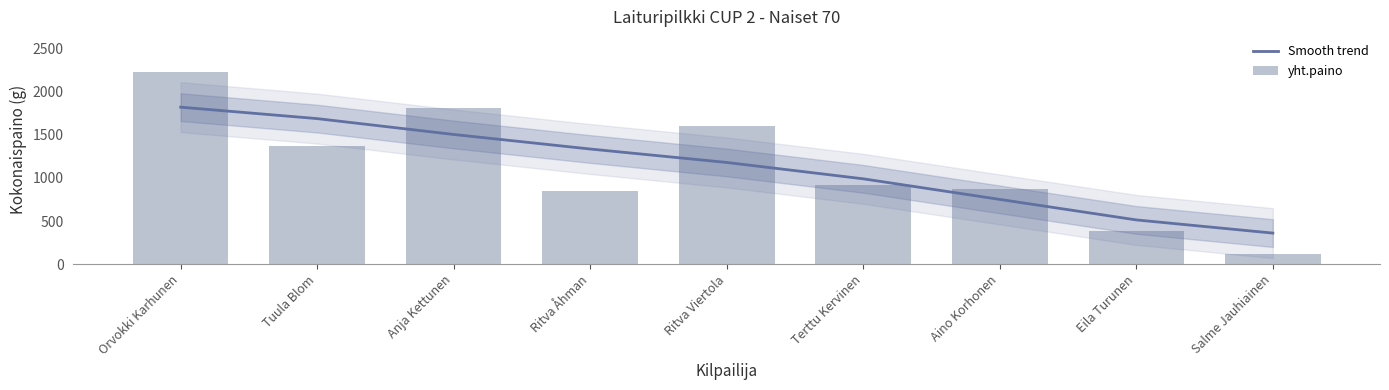

What is the value of the Smooth trend bar at the 1st from the left?

1822